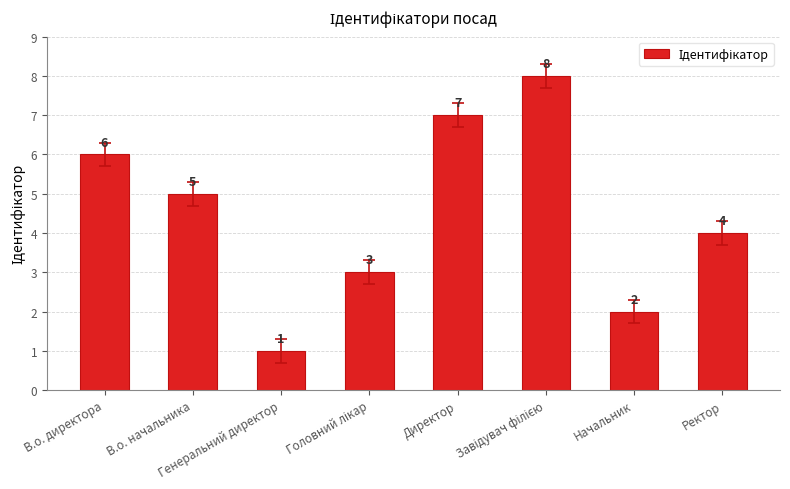

What is the value of the 5th bar from the left?

7